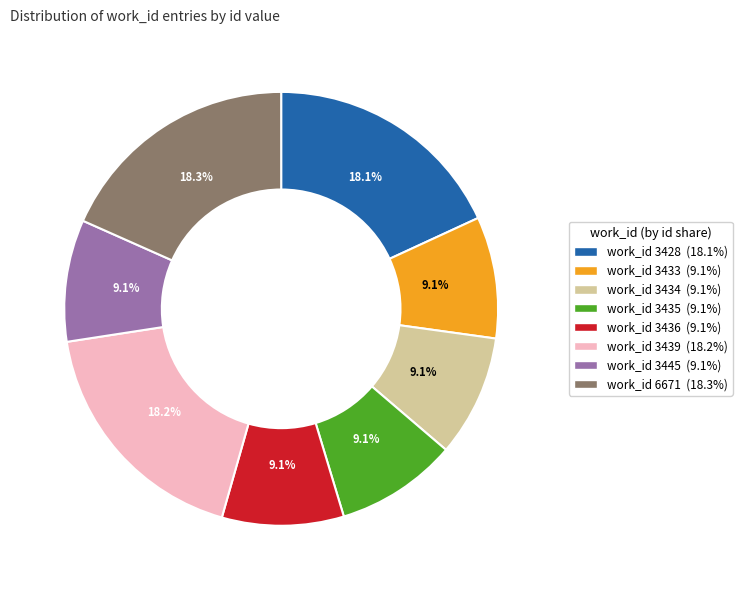

Is there any slice that represents more than half of the pie?

No